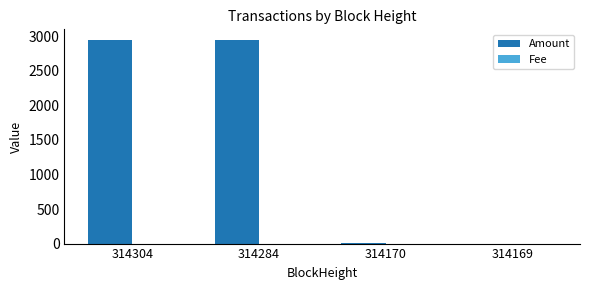

The Amount series shows 5079.8 at 314284. True or false?

False